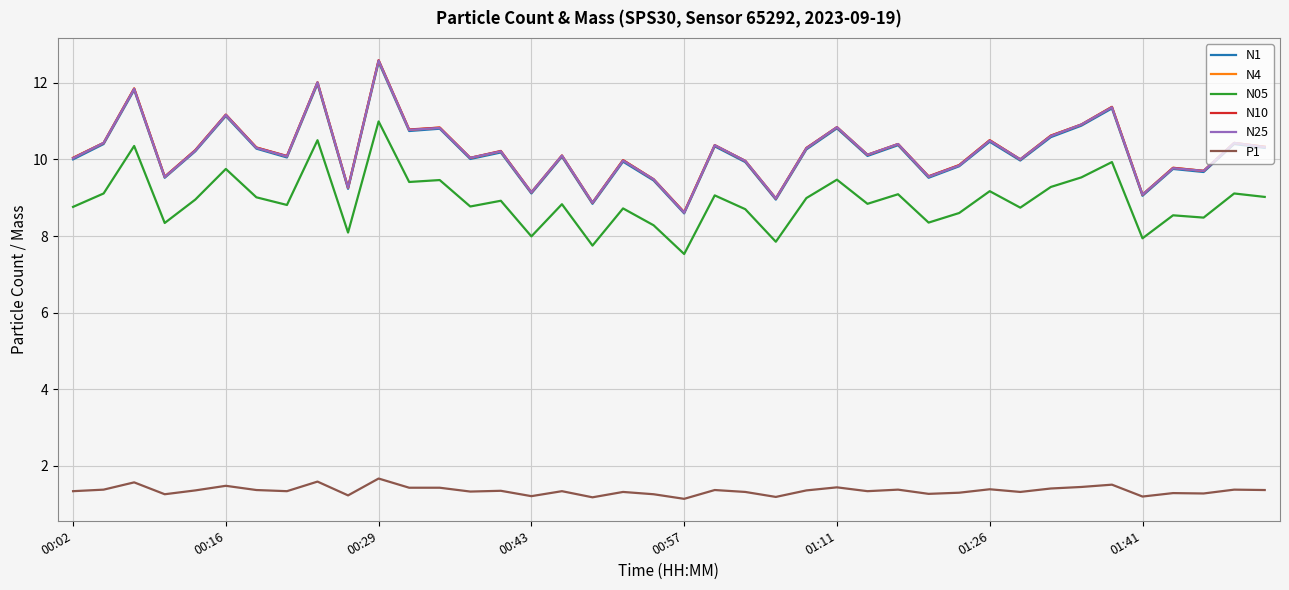

True or false: N25 and P1 intersect in this chart.

False